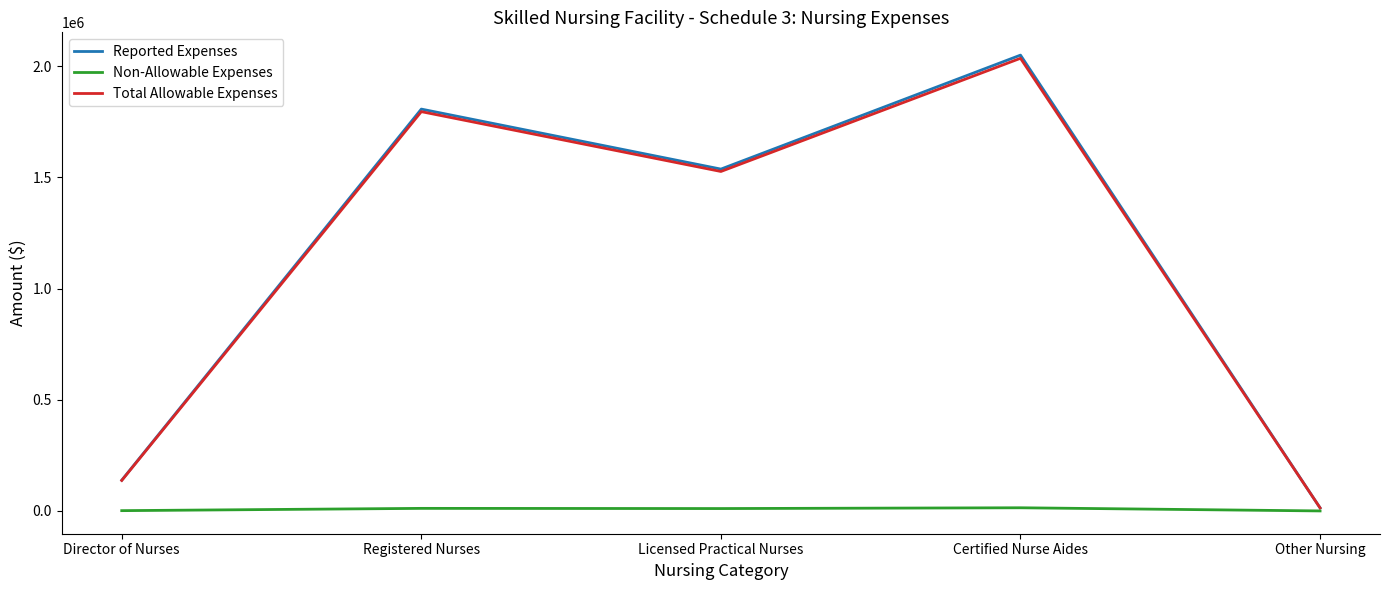

Is the value of Reported Expenses at Director of Nurses greater than the value of Total Allowable Expenses at Certified Nurse Aides?

No